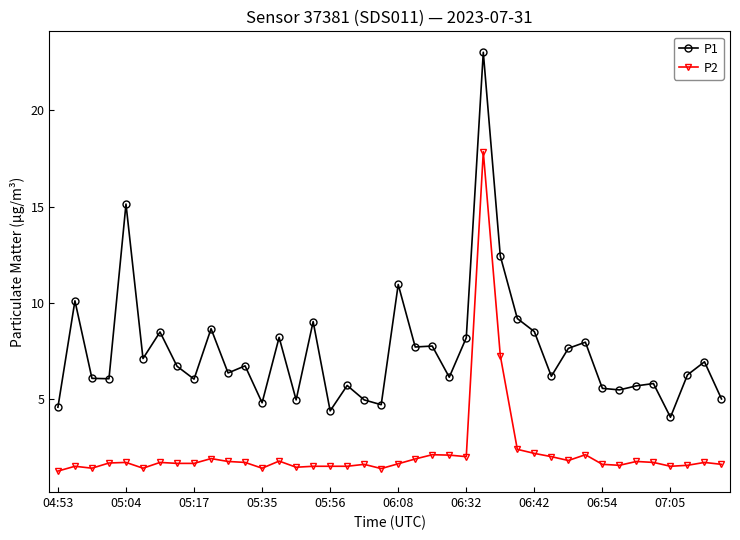

True or false: P2 has more than 2 interior local peaks.

True